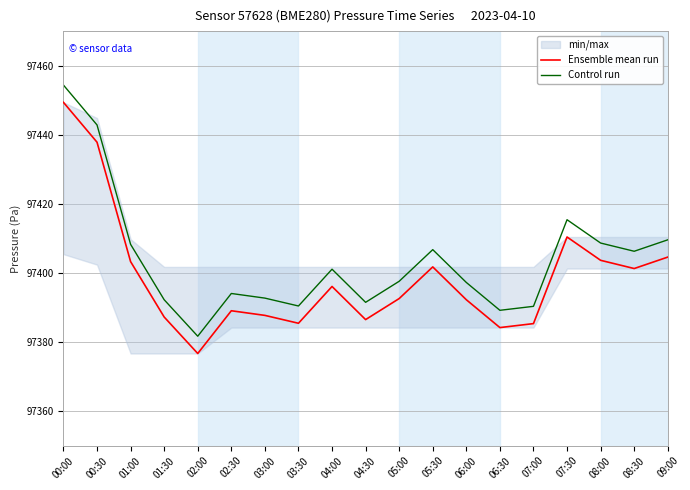

What is the difference between the Control run values at 06:00 and 03:30?

6.8